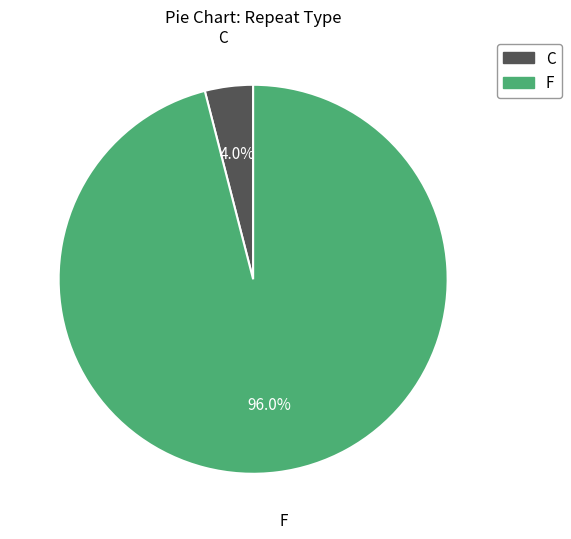

Is the sum of F and C greater than half?

Yes